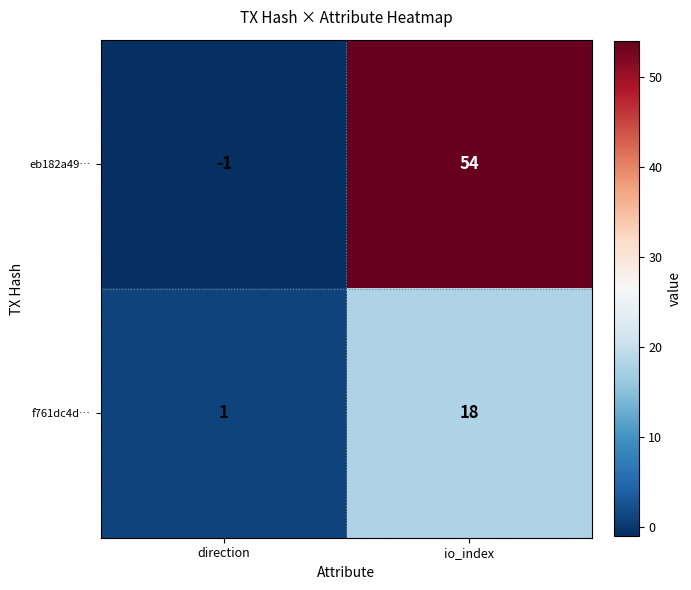

At which category is the sum across all series the highest?

io_index